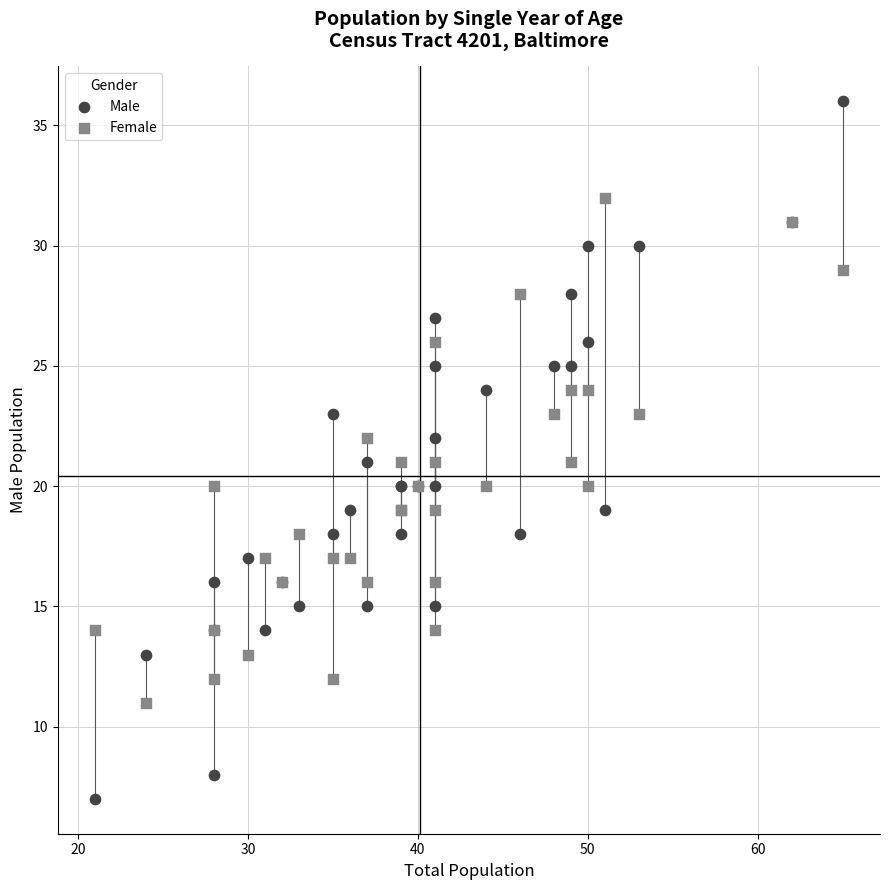

Which series has the largest Y range (max minus min)?

Male